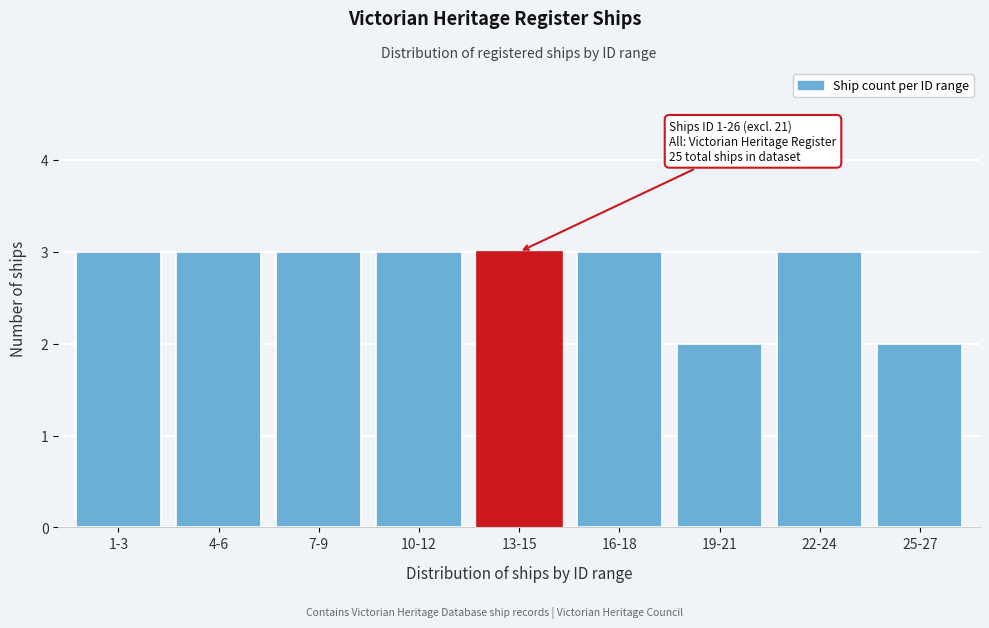

Reading left to right, list all the values displayed in this chart.

1-3=3	4-6=3	7-9=3	10-12=3	13-15=3	16-18=3	19-21=2	22-24=3	25-27=2